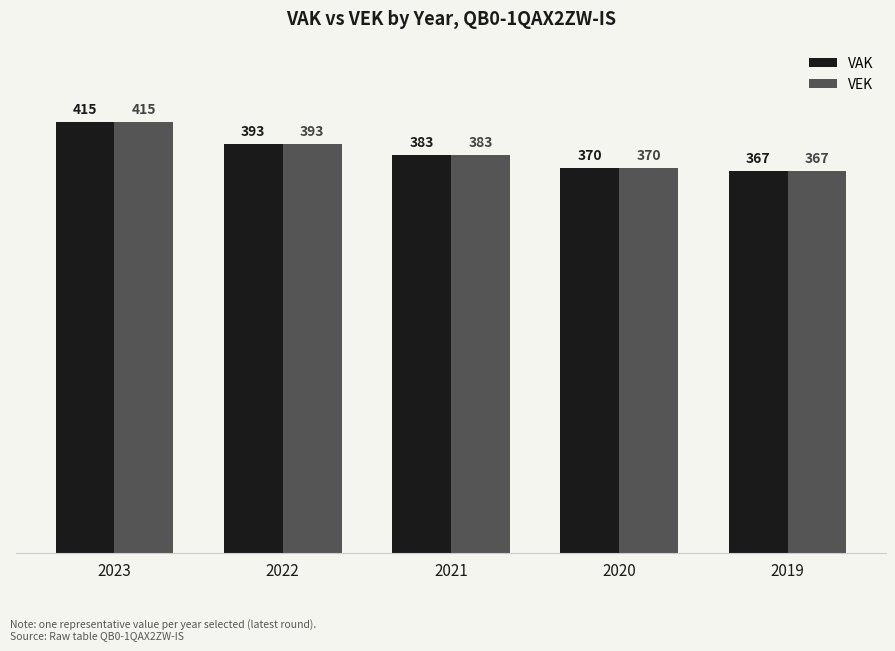

Reading left to right, extract all data points from this chart.

VAK: 415	393	383	370	367
VEK: 415	393	383	370	367